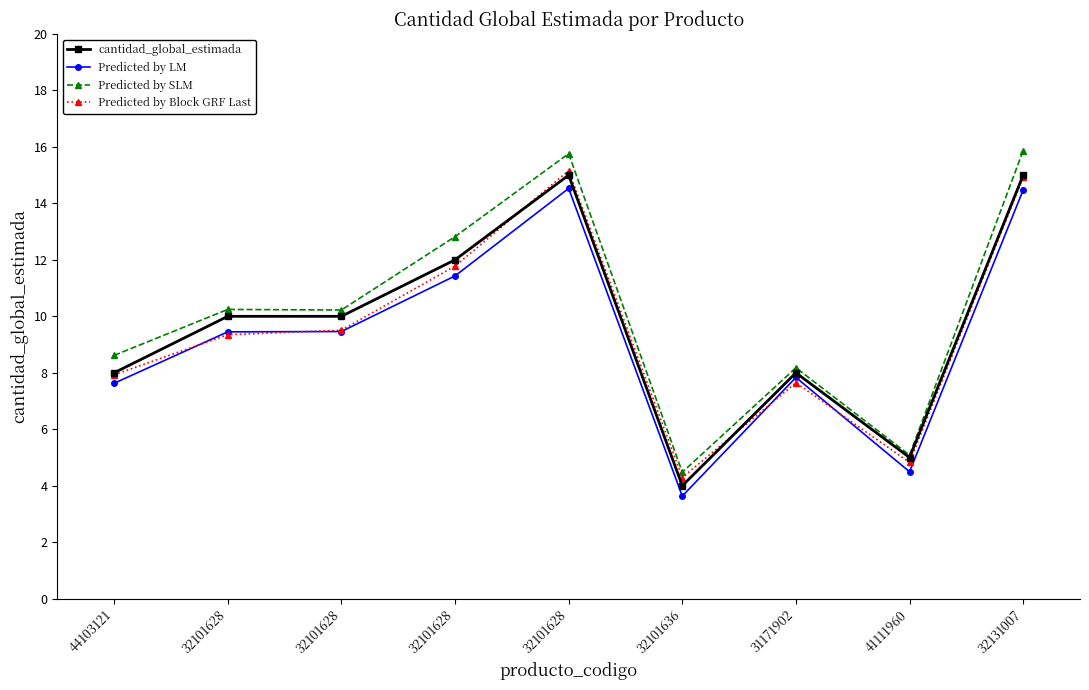

True or false: cantidad_global_estimada and Predicted by LM cross at least once.

False